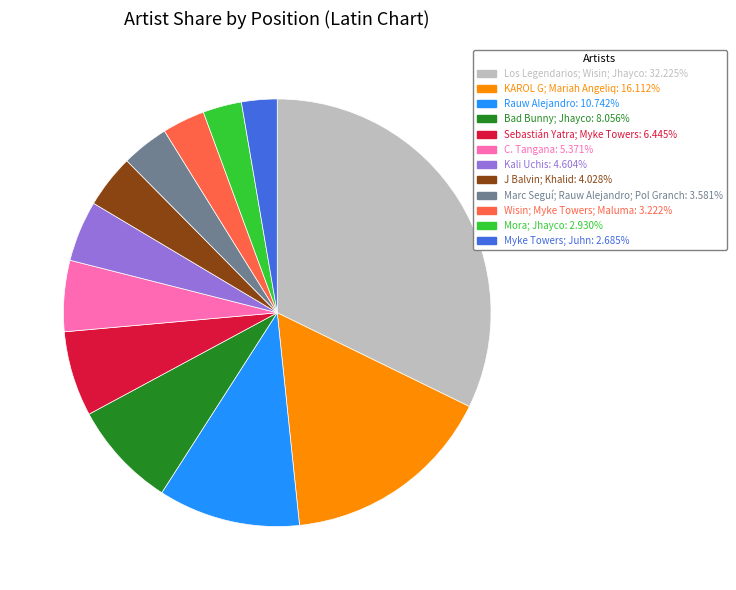

Does J Balvin; Khalid account for over 50% of the chart?

No